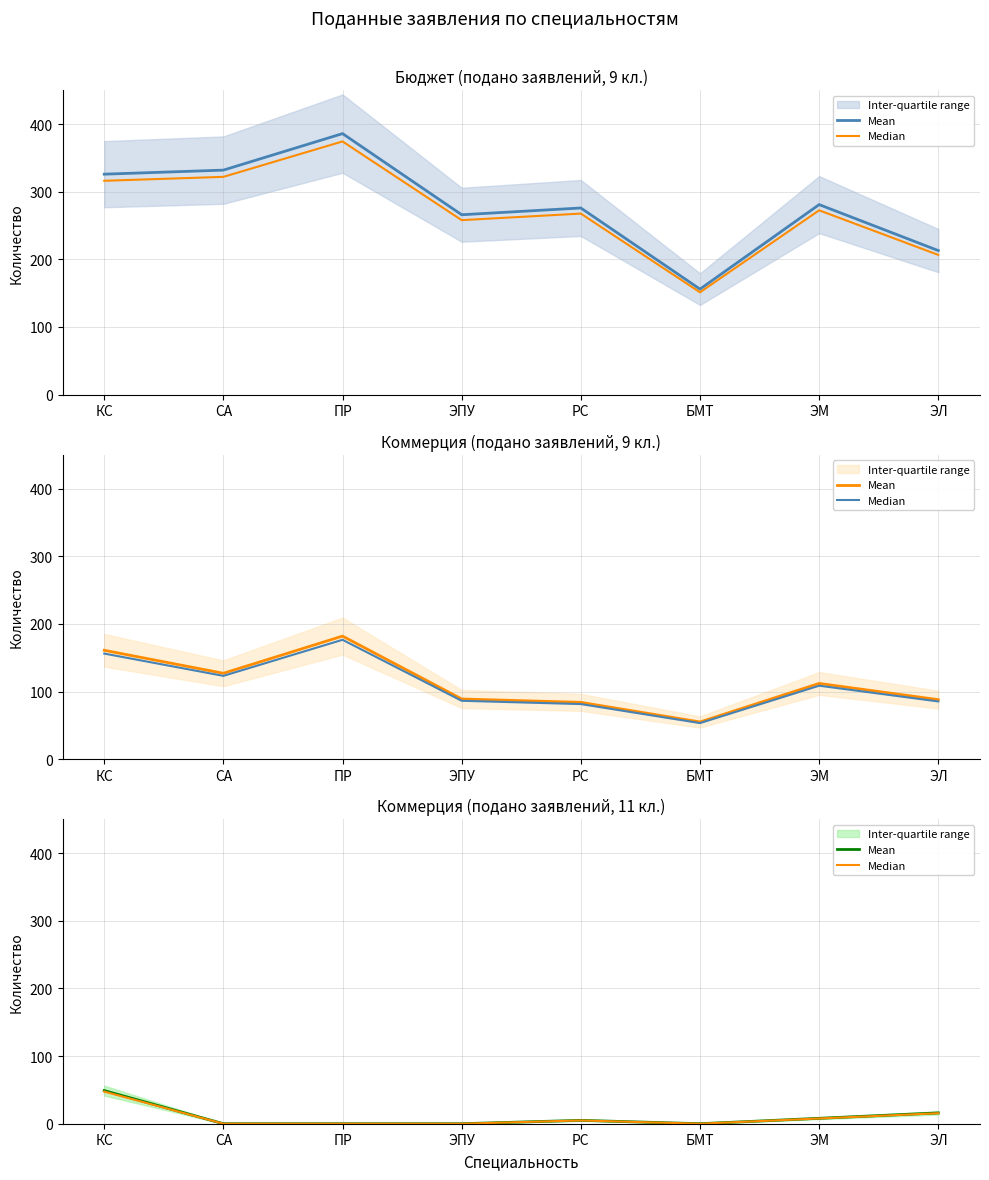

What is the difference between the second highest and minimum values in the Median series?

15.5